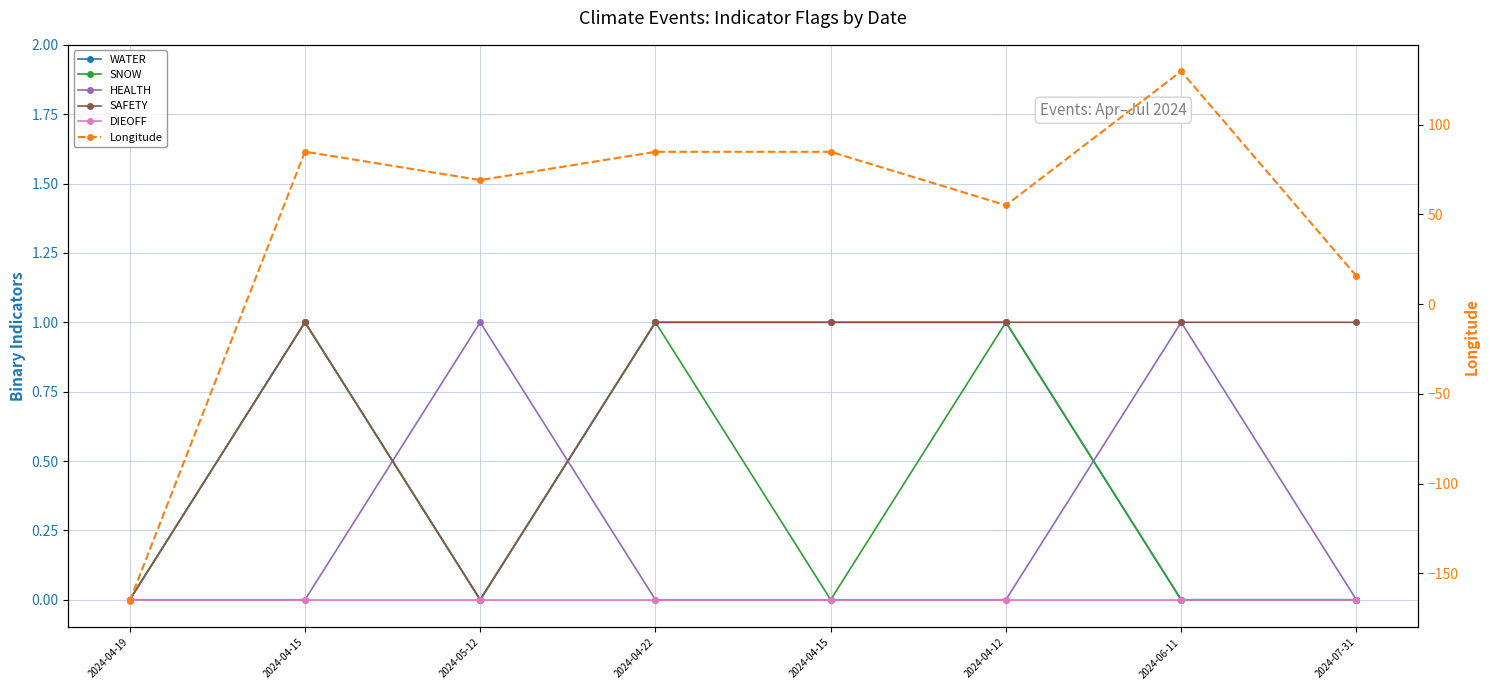

Between which two adjacent categories do Longitude and WATER first intersect?

2024-04-19 and 2024-04-15